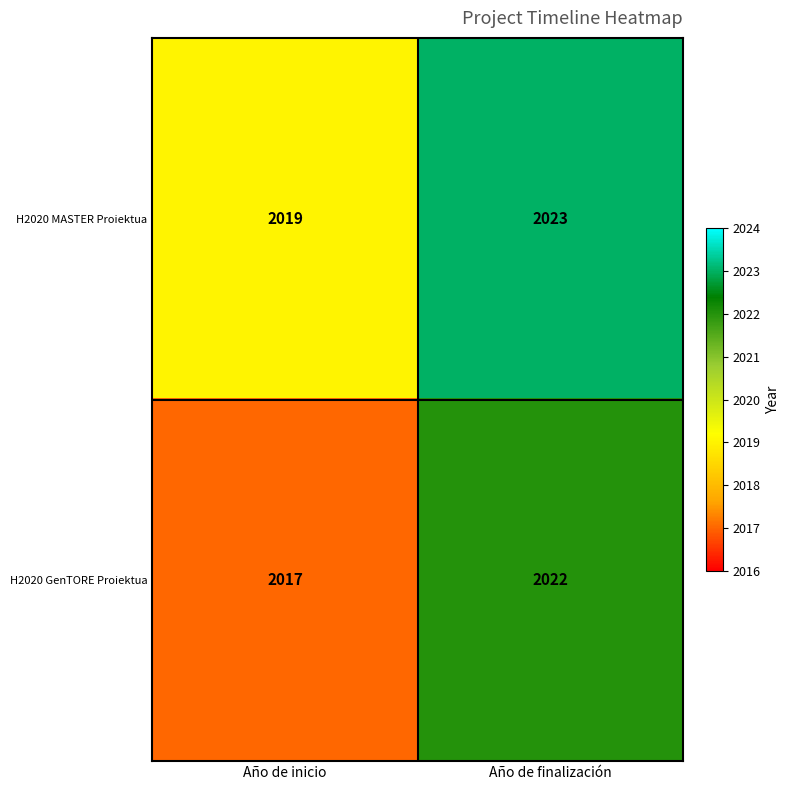

What is the difference between the maximum and minimum values in the H2020 GenTORE Proiektua series?

5